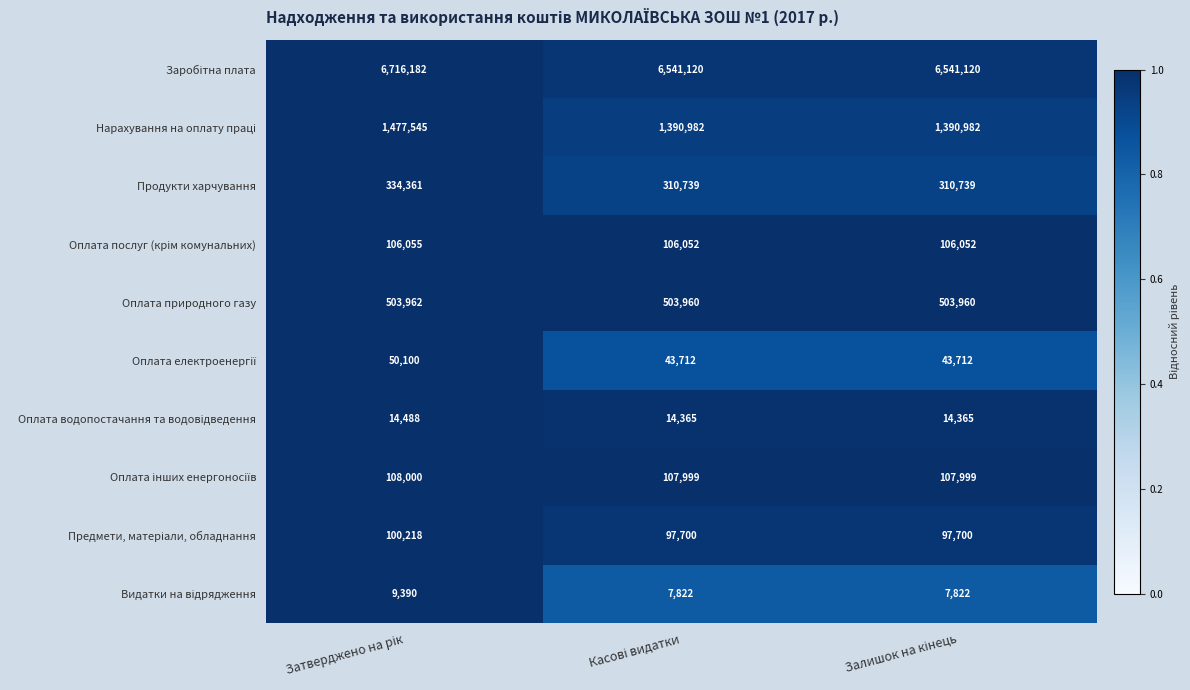

What is the greatest value displayed?

6716182